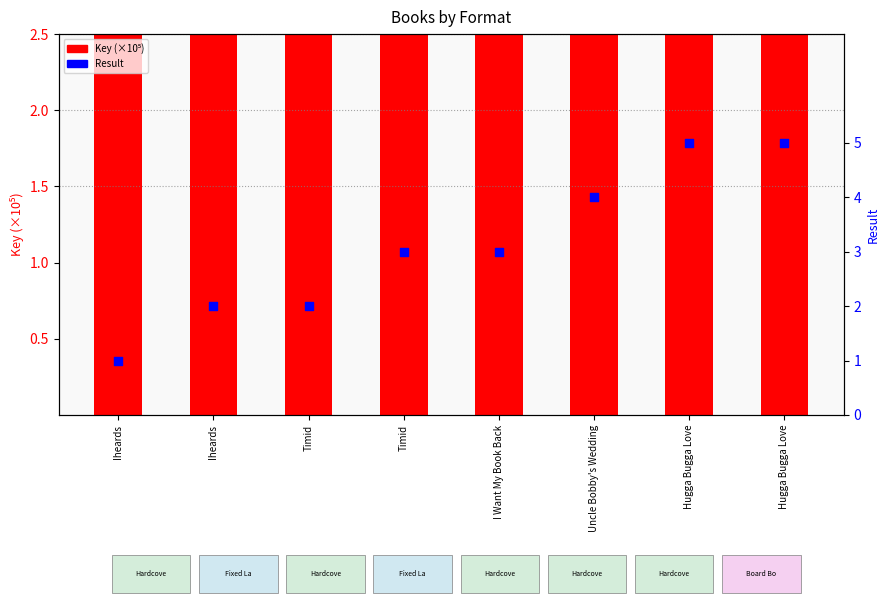

What are all the series names shown in the legend?

Key (×10⁵), Result